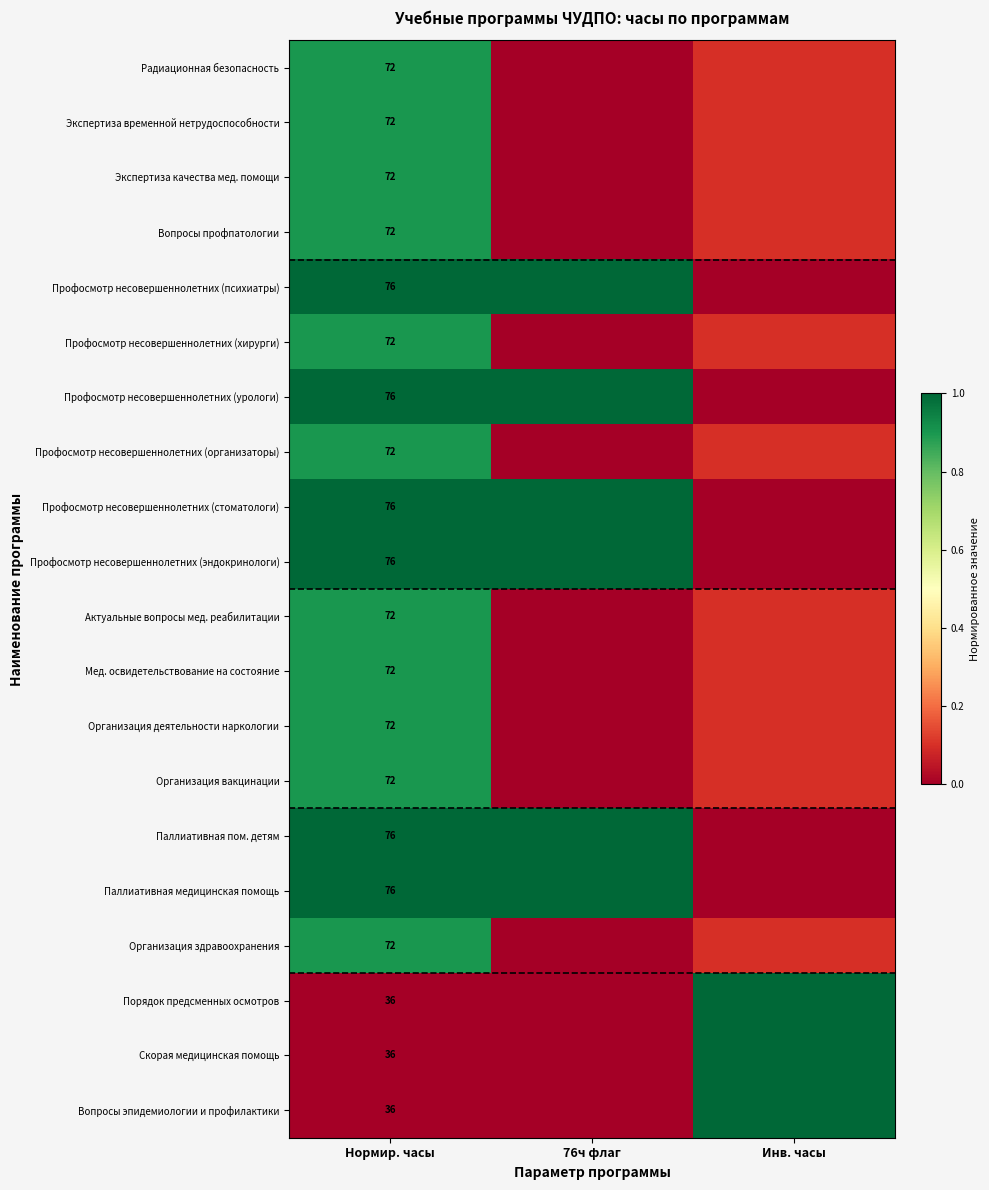

Between Нормир. часы and 76ч флаг, which is larger?

Нормир. часы